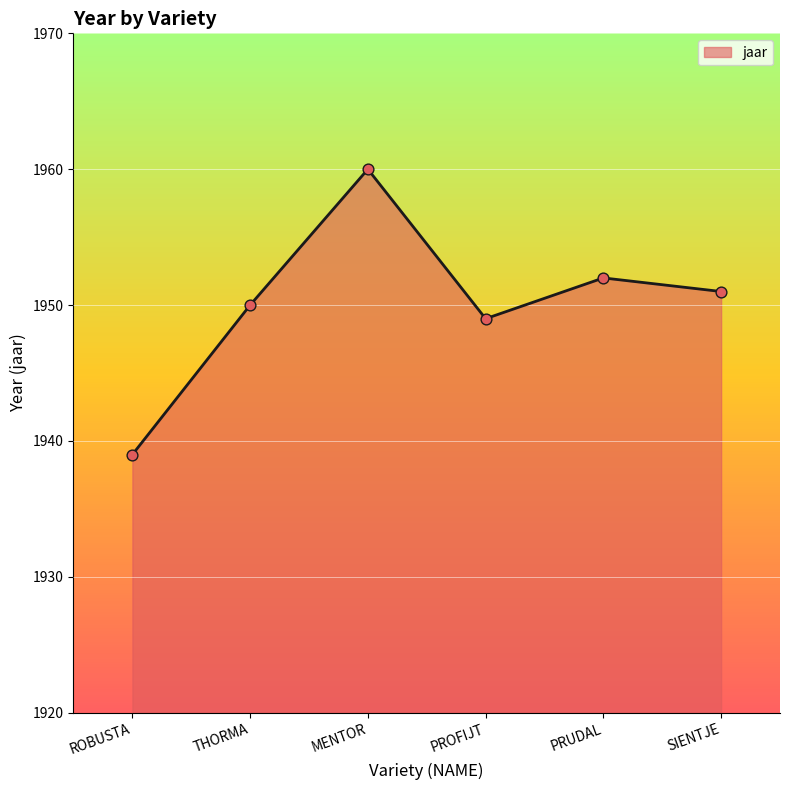

Which has a higher value, ROBUSTA or PROFIJT?

PROFIJT